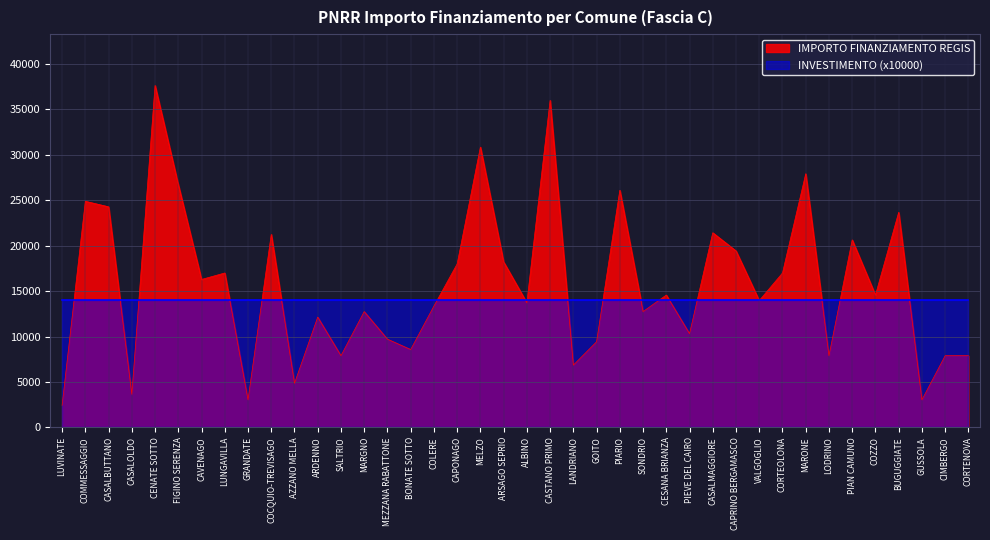

How many series are shown in this chart?

2